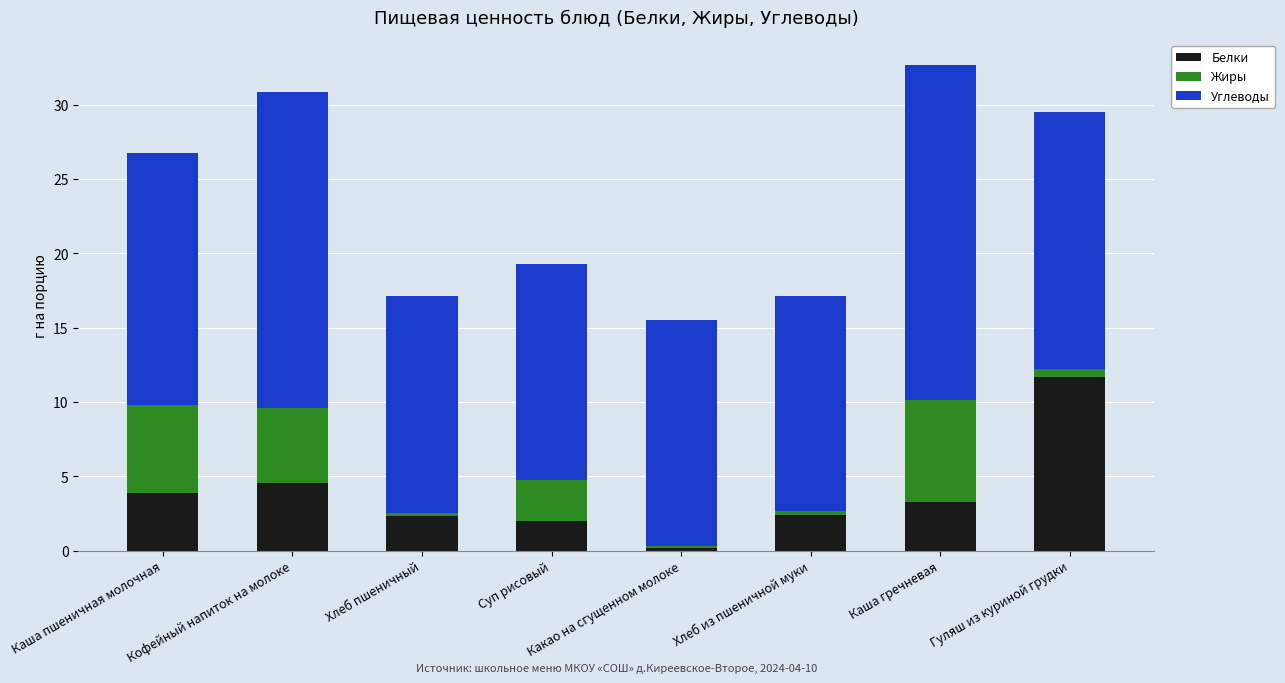

The Белки series shows 2.0 at Суп рисовый. True or false?

True